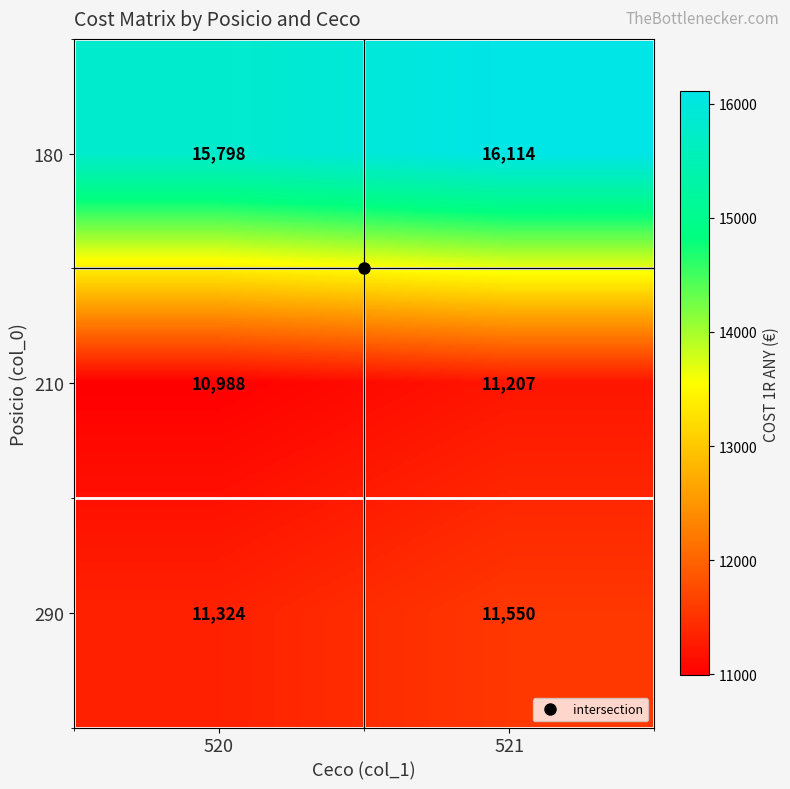

What is the sum of all 290 values?

22874